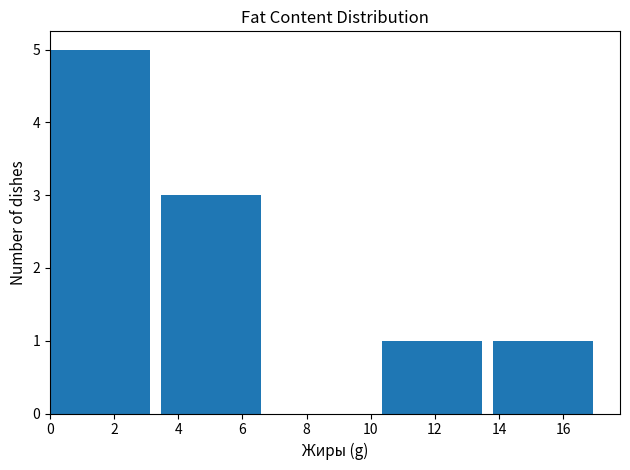

Over which range of the x-axis is the bar tallest?

0.0 to 3.4